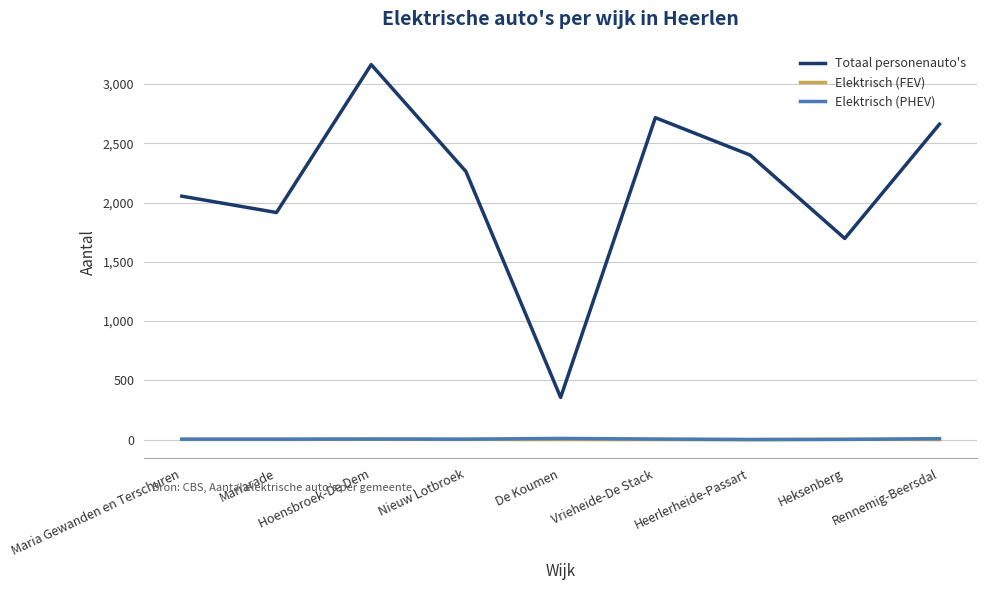

What position from the left is Heksenberg?

8